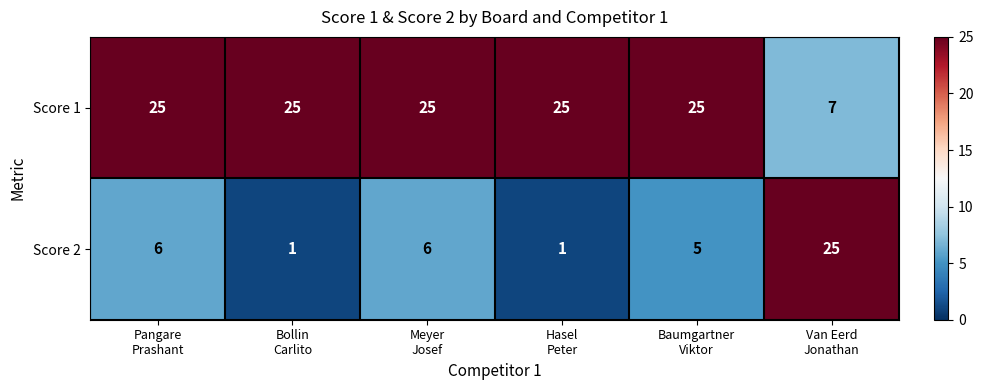

Count the number of categories in the chart.

6